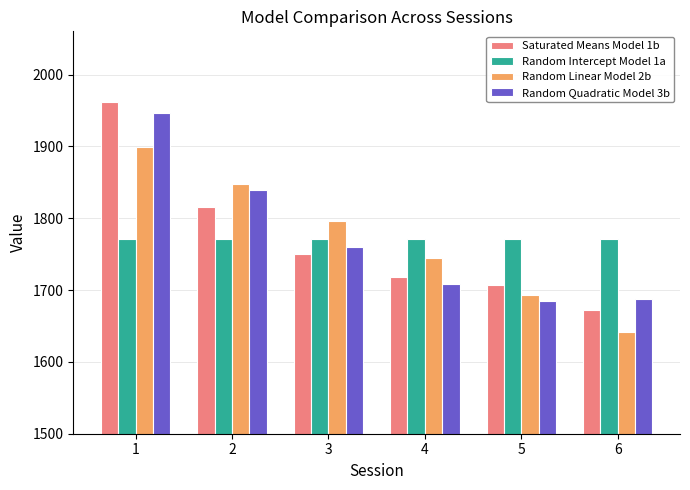

Which label corresponds to the largest value in the chart?

1